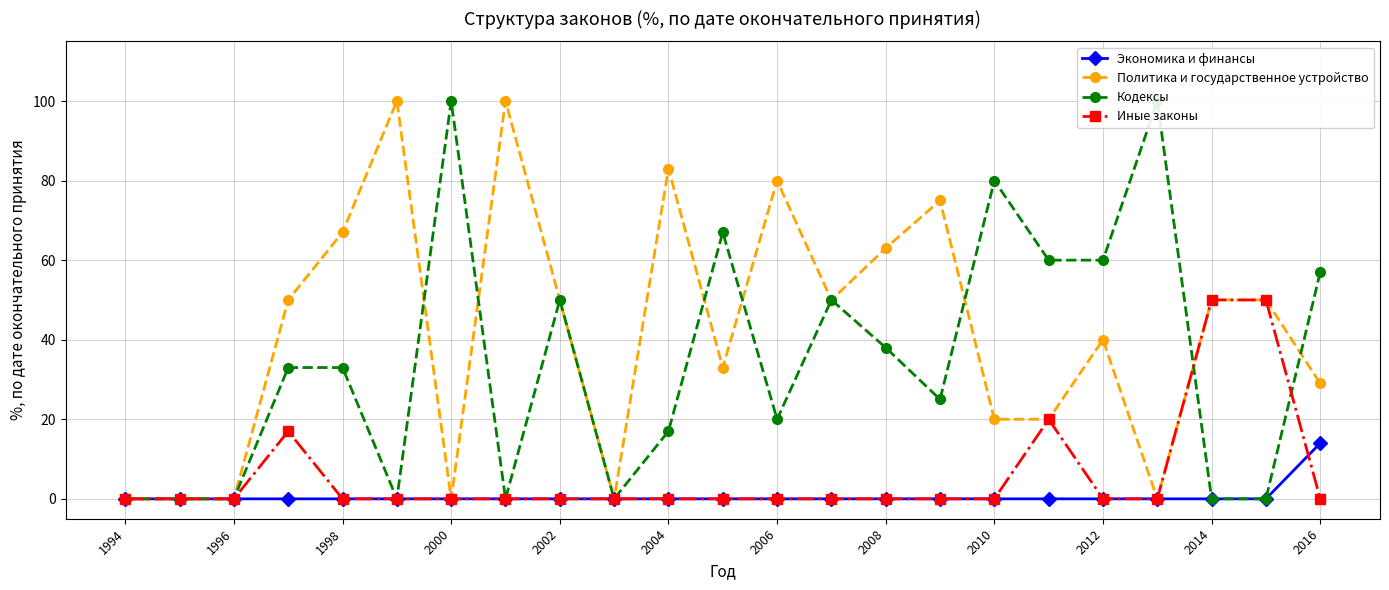

What is the value of the Политика и государственное устройство point at the 22nd from the left?

50